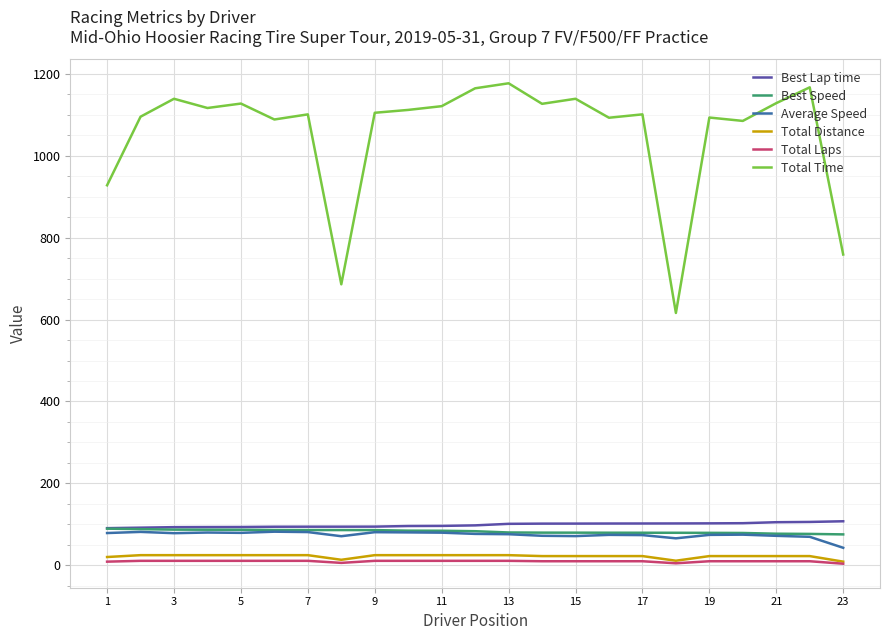

What is the minimum value for Total Time?

616.1